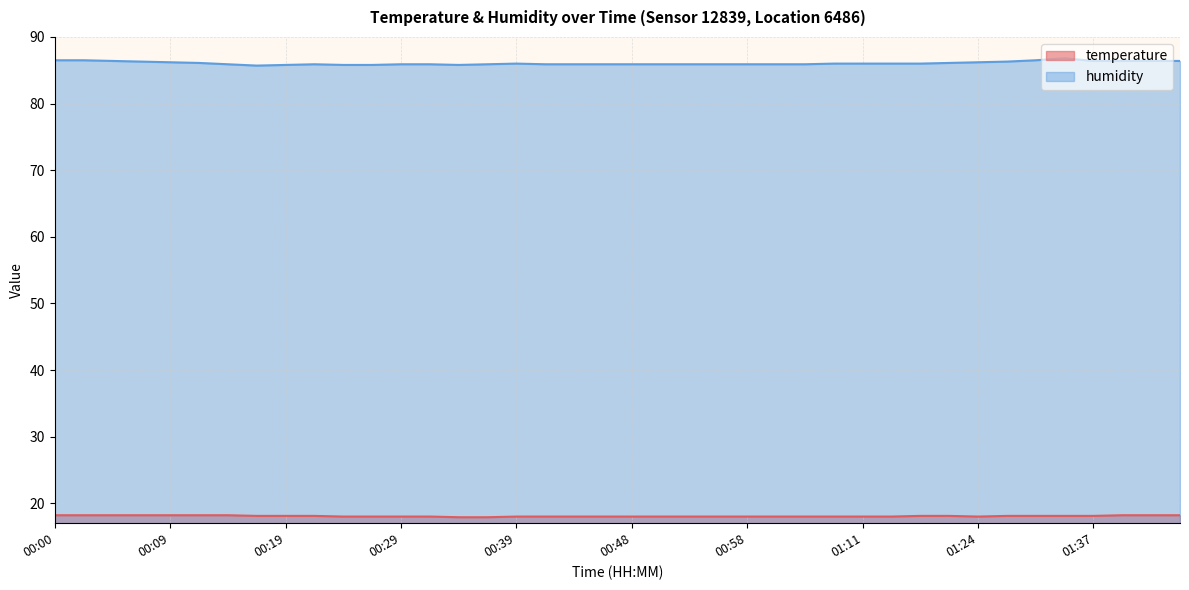

True or false: humidity and temperature intersect in this chart.

False